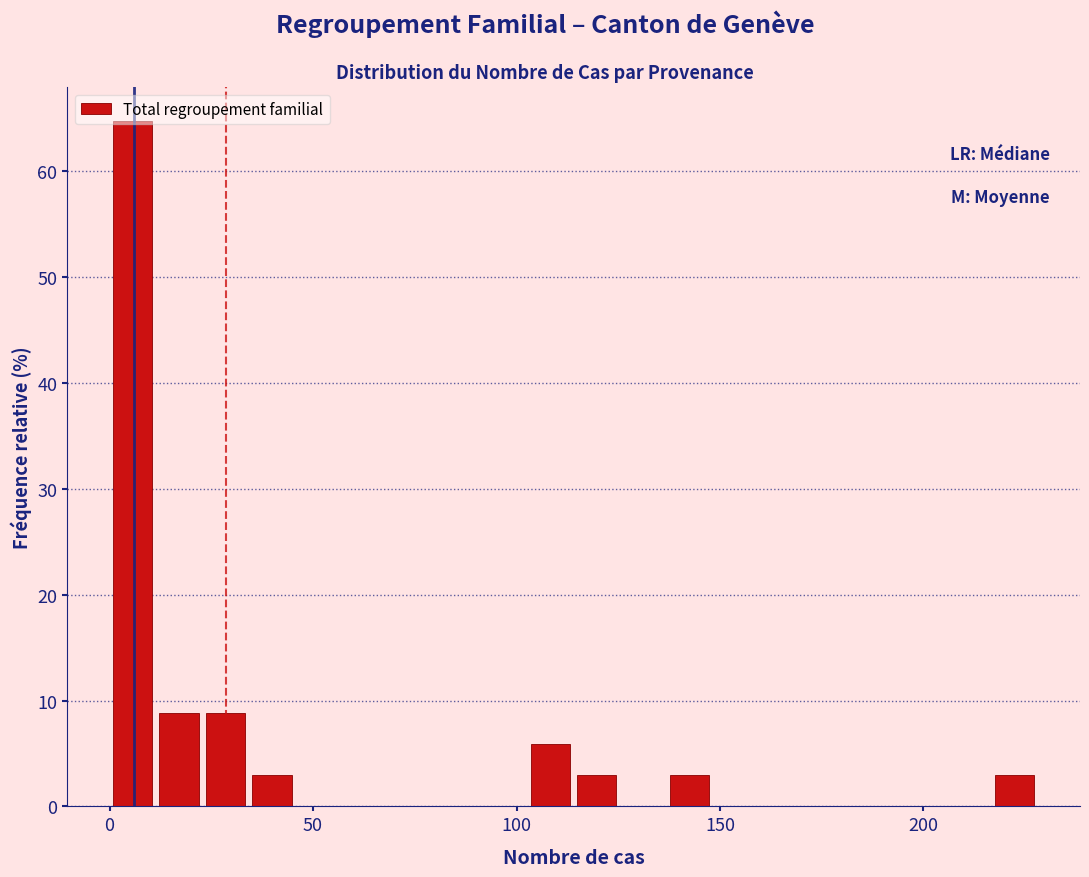

Around what value on the x-axis is the tallest bar? Give the approximate position of its centre, as read against the axis.

5